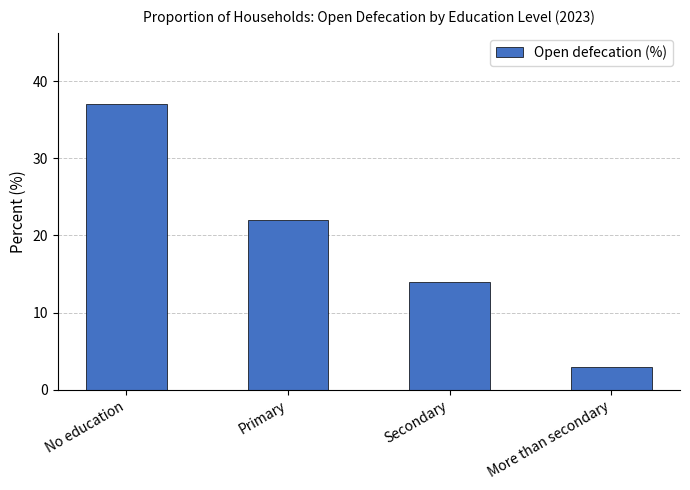

What is the maximum value shown in the chart?

37